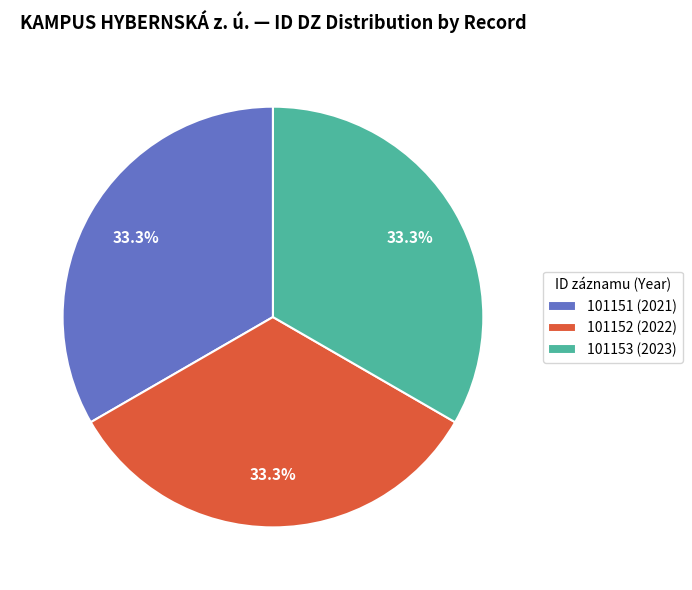

Is there any slice that represents more than half of the pie?

No